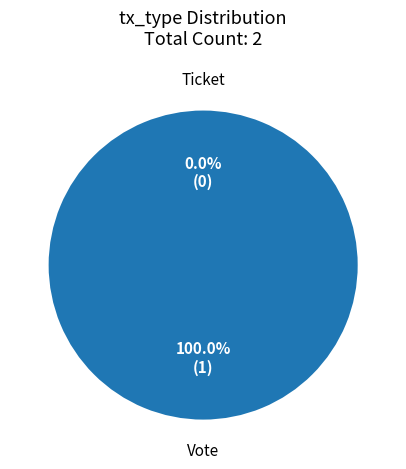

To the nearest percent, what is the combined percentage of Ticket and Vote?

100%